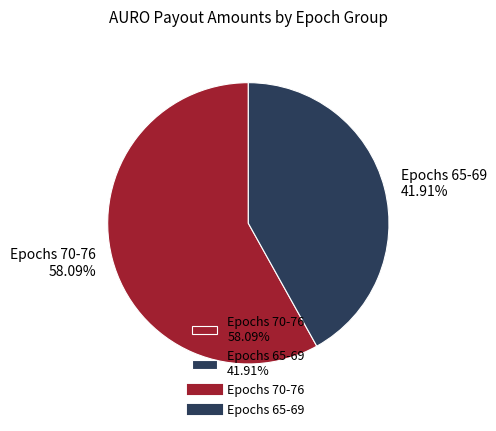

Which category accounts for the majority?

Epochs 70-76 58.09%